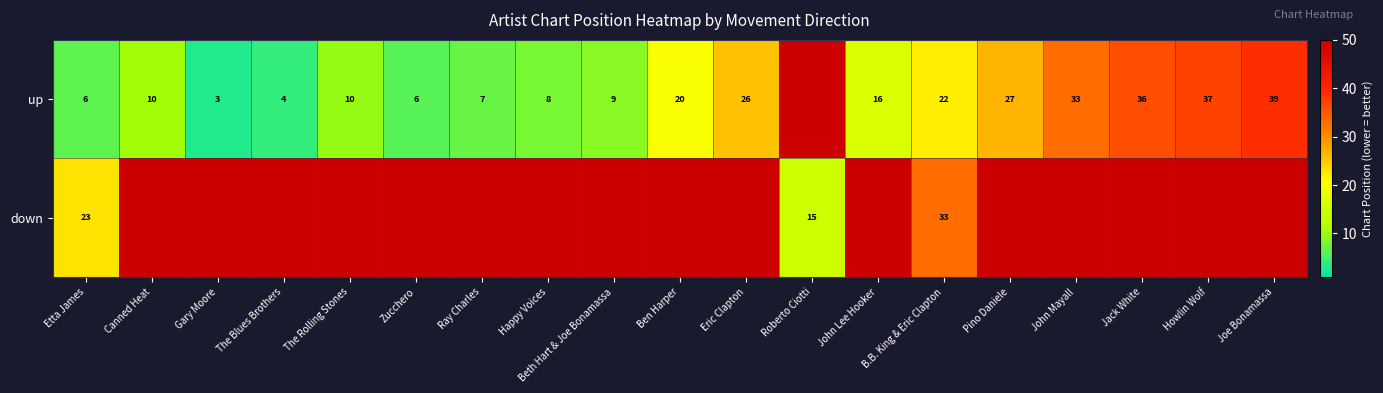

What is the sum of the up values at The Blues Brothers and Joe Bonamassa?

43